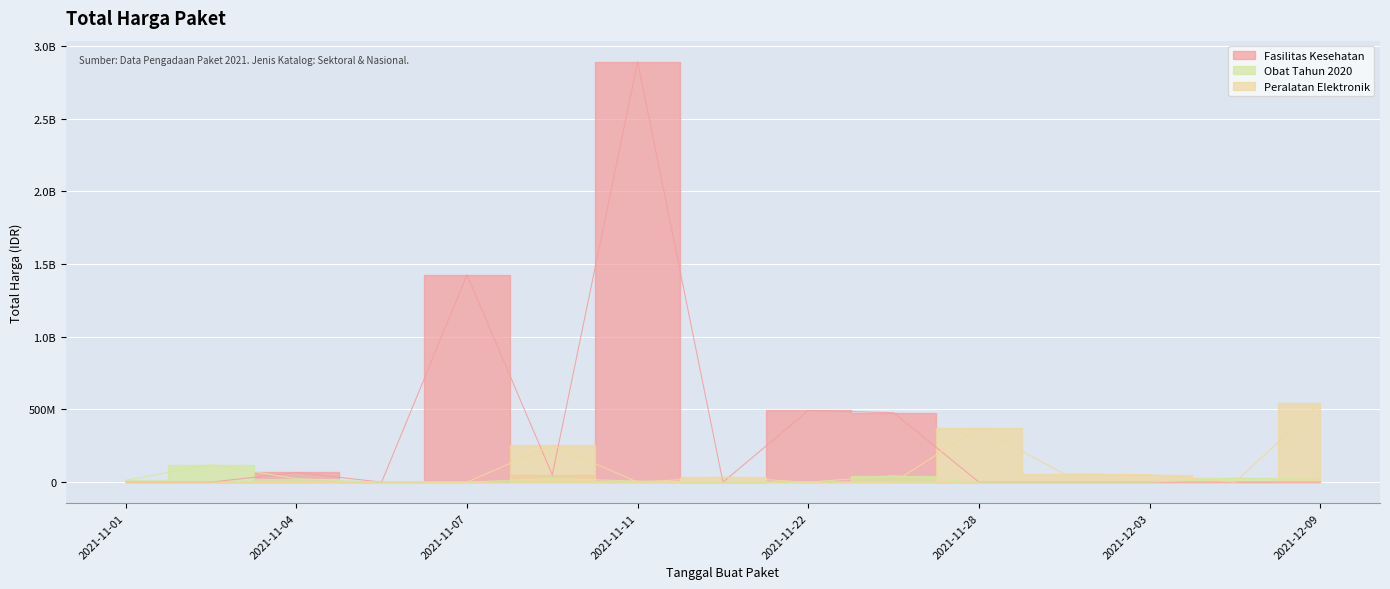

What are all the series names shown in the legend?

Fasilitas Kesehatan, Obat Tahun 2020, Peralatan Elektronik